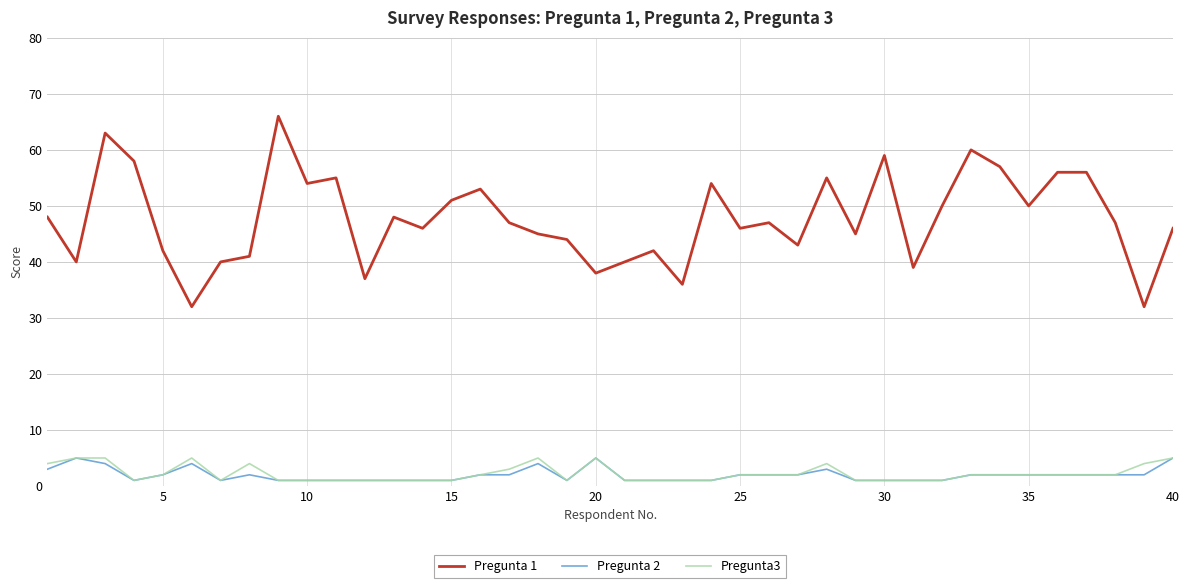

What are all the series names shown in the legend?

Pregunta 1, Pregunta 2, Pregunta3